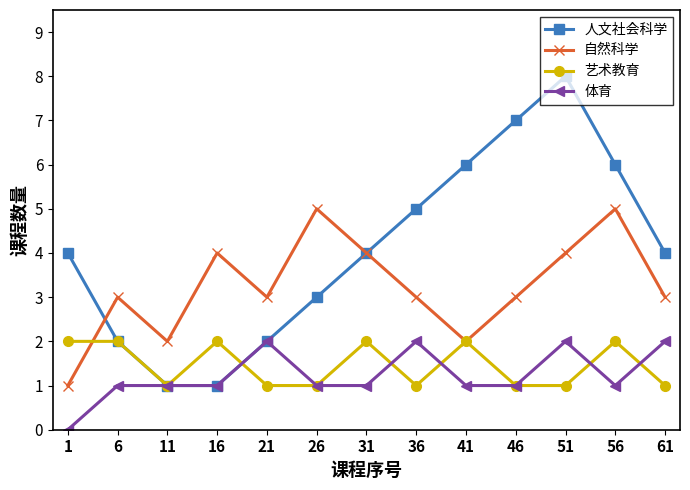

True or false: 自然科学 and 体育 cross at least once.

False